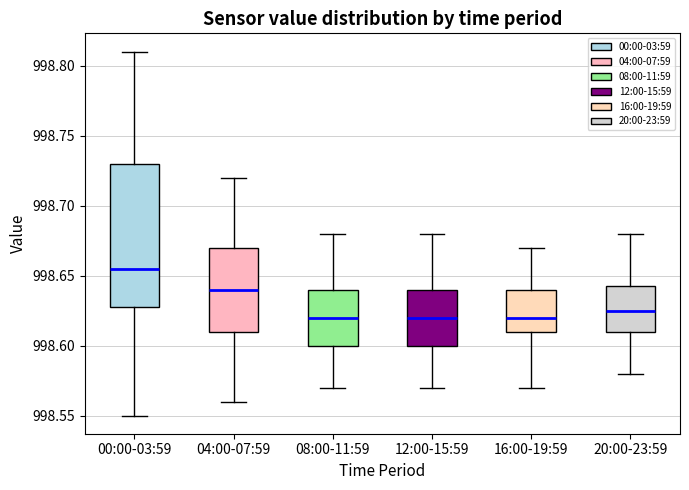

Reading left to right, read every box against the y-axis: the position of its median line, the range the box covers, and the ends of its whiskers. The values are not printed on the chart, so give them approximately, as read against the axis.

00:00-03:59: median 998.655, box 998.630 to 998.730, whiskers 998.550 to 998.810
04:00-07:59: median 998.640, box 998.610 to 998.670, whiskers 998.560 to 998.720
08:00-11:59: median 998.620, box 998.600 to 998.640, whiskers 998.570 to 998.680
12:00-15:59: median 998.620, box 998.600 to 998.640, whiskers 998.570 to 998.680
16:00-19:59: median 998.620, box 998.610 to 998.640, whiskers 998.570 to 998.670
20:00-23:59: median 998.625, box 998.610 to 998.645, whiskers 998.580 to 998.680